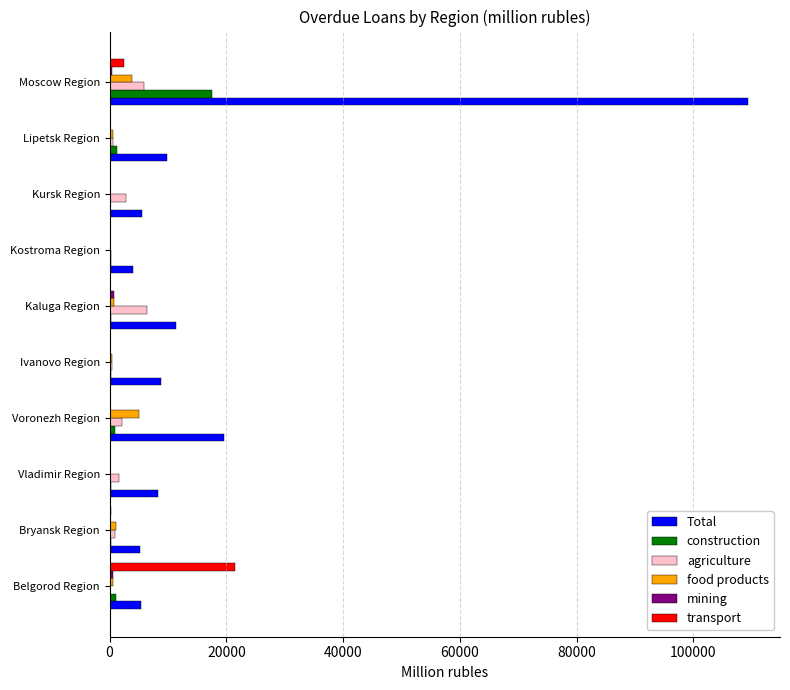

At which category is the sum across all series the highest?

Moscow Region